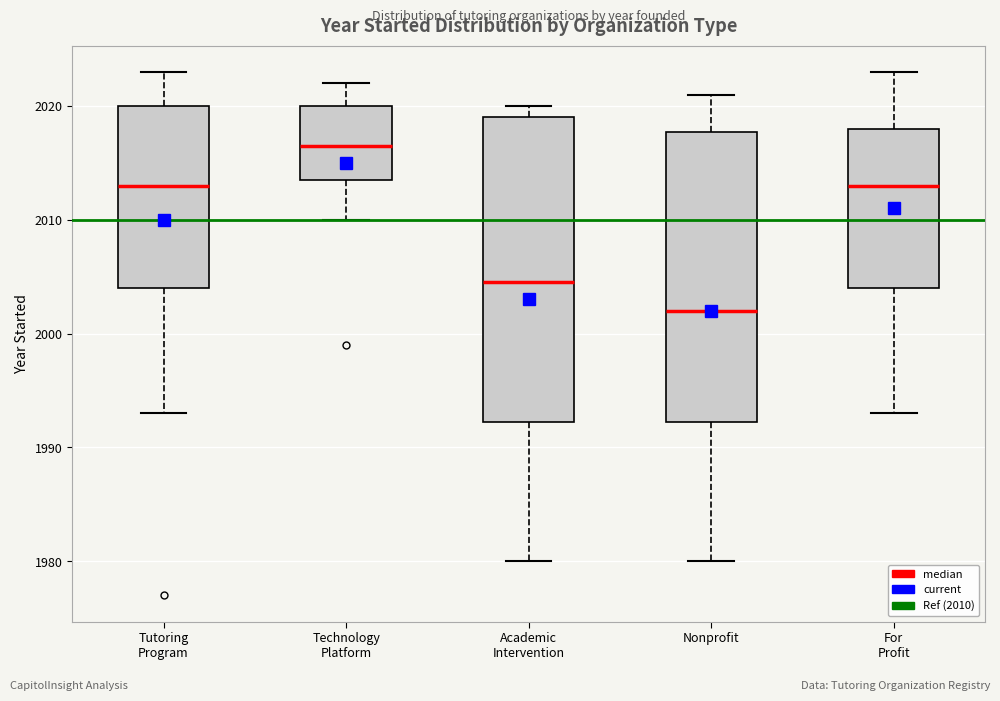

Comparing the boxes themselves (not the whiskers), which one is the tallest?

Academic Intervention